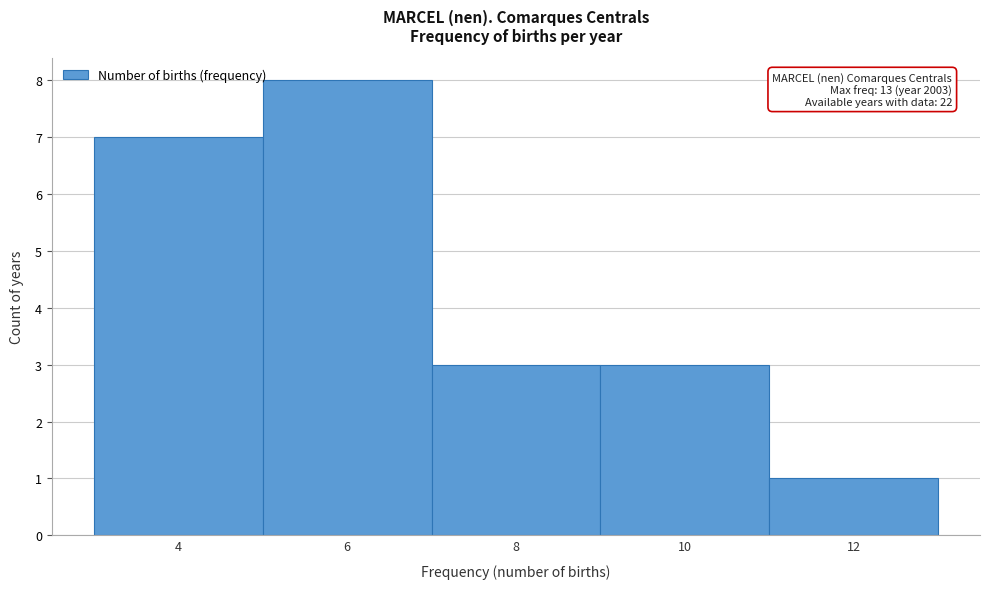

Reading left to right, transcribe all the data shown in this chart.

7	8	3	3	1